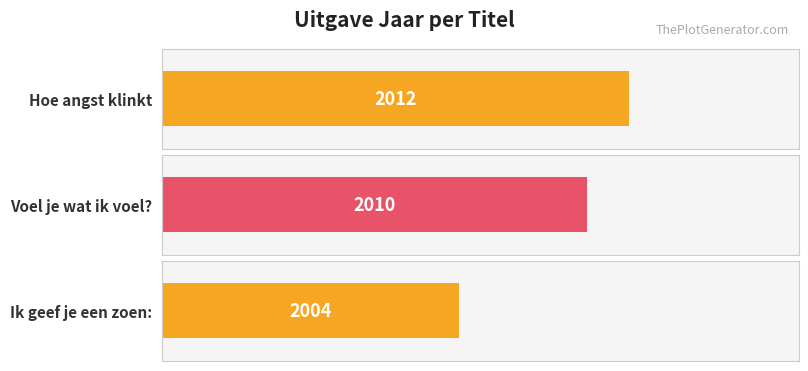

What is the value of the 1st bar from the left?

2012